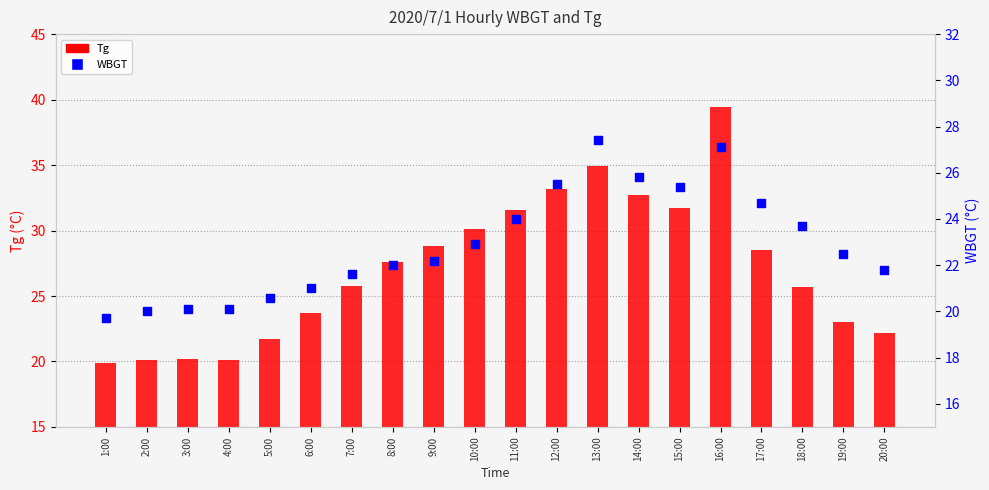

What are all the series names shown in the legend?

Tg, WBGT